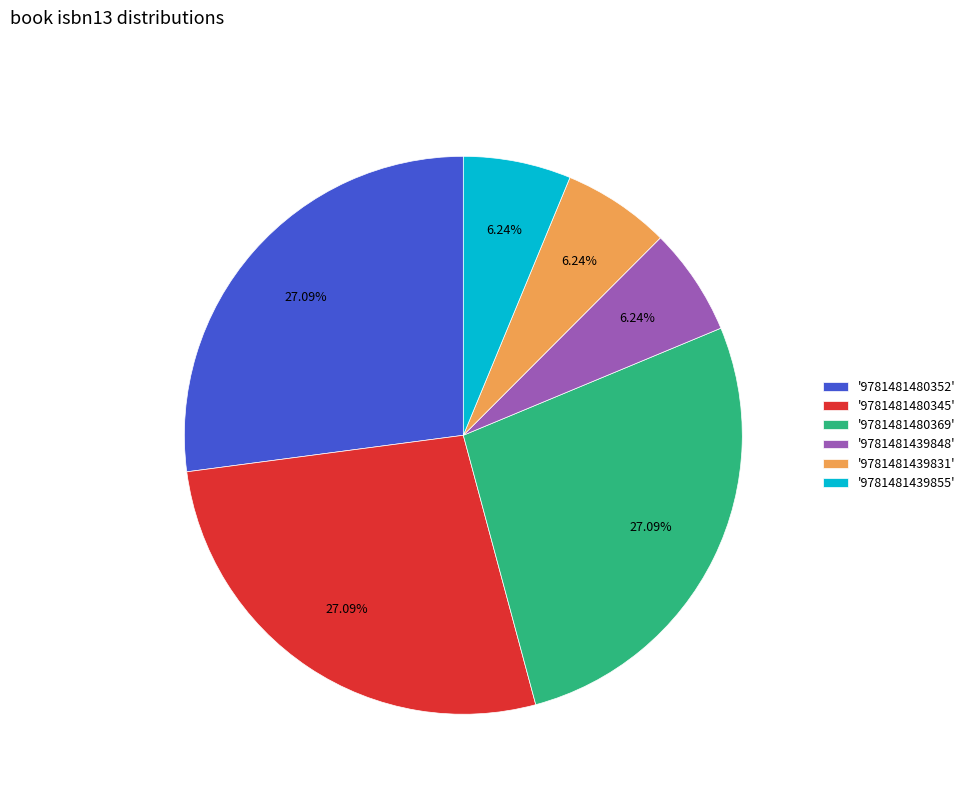

Is there a majority slice in this chart?

No